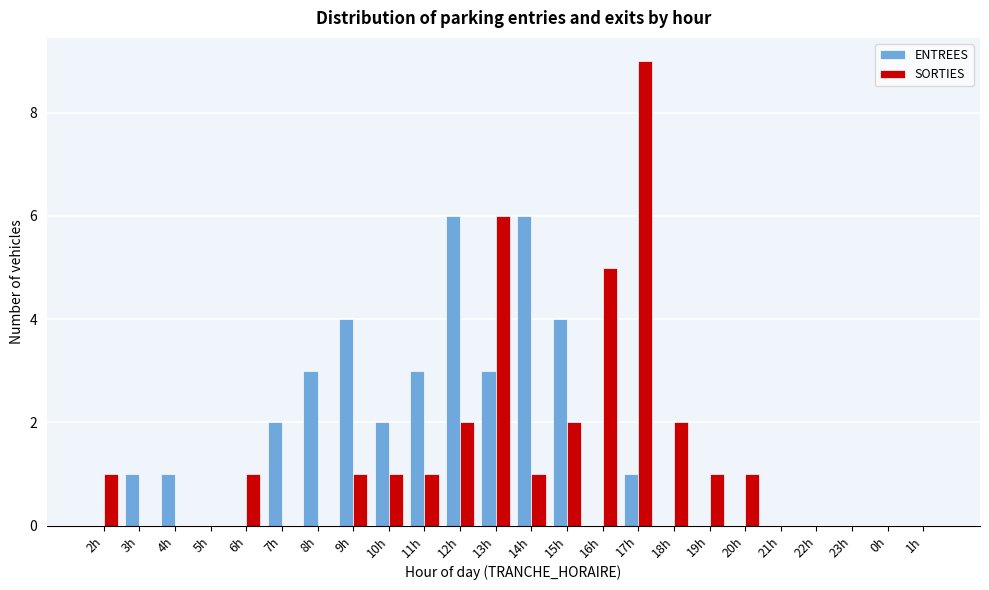

At which category does the chart reach its peak across all series?

17h